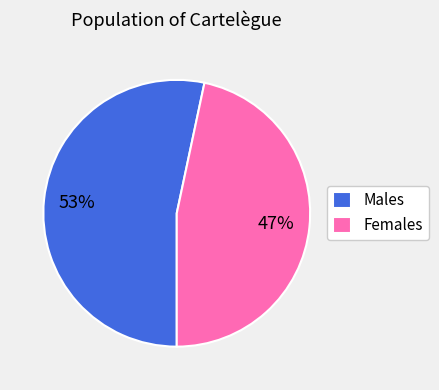

To the nearest percent, what portion does Females represent?

47%